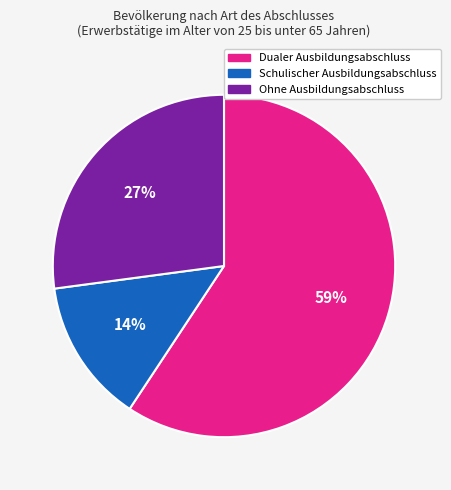

How many slices are in this pie chart?

3